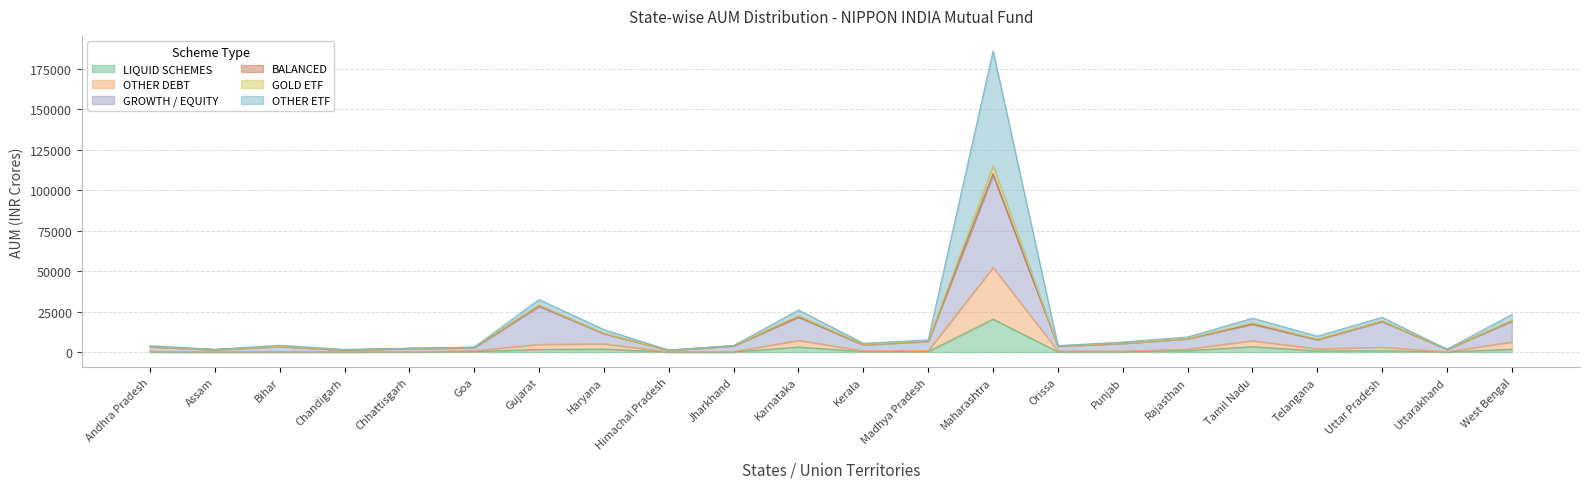

At which label does LIQUID SCHEMES reach its peak?

Maharashtra